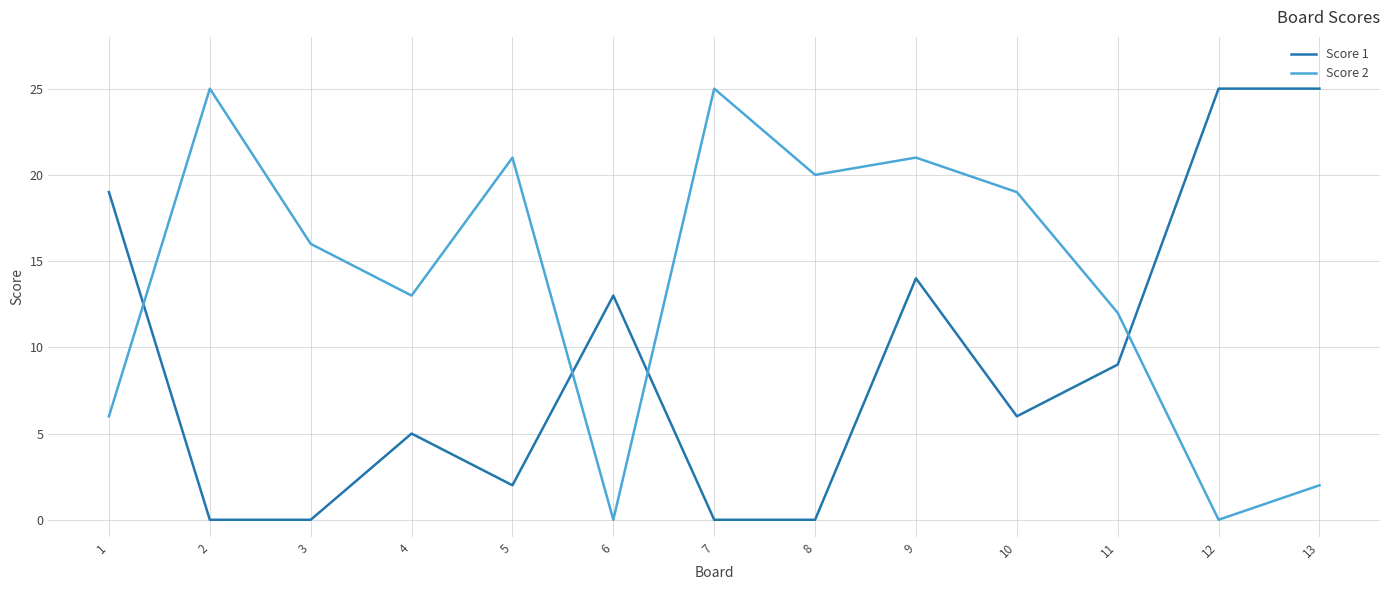

Which series ends up on top after the final intersection of Score 1 and Score 2?

Score 1